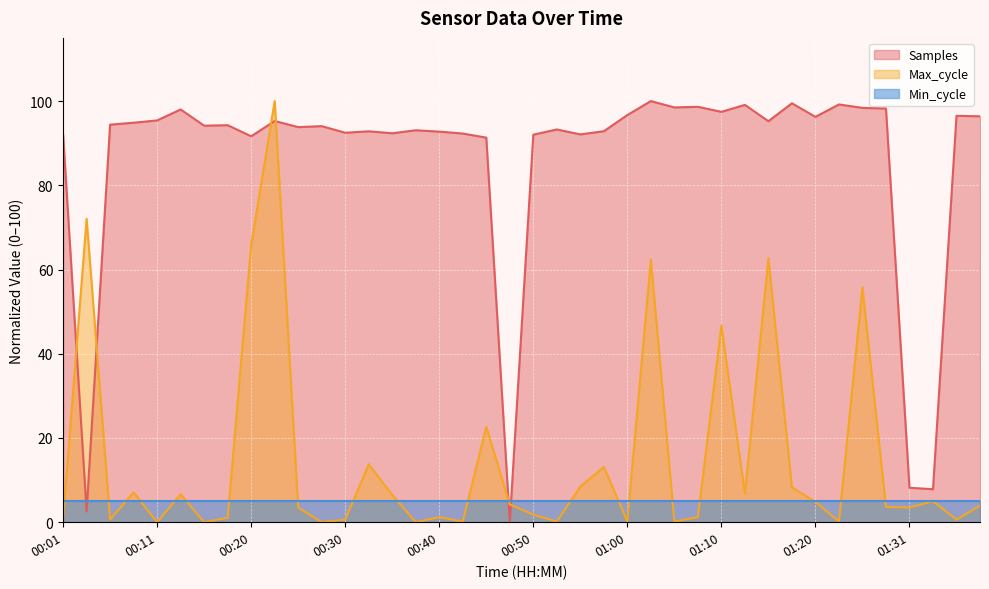

True or false: Max_cycle and Samples intersect in this chart.

True